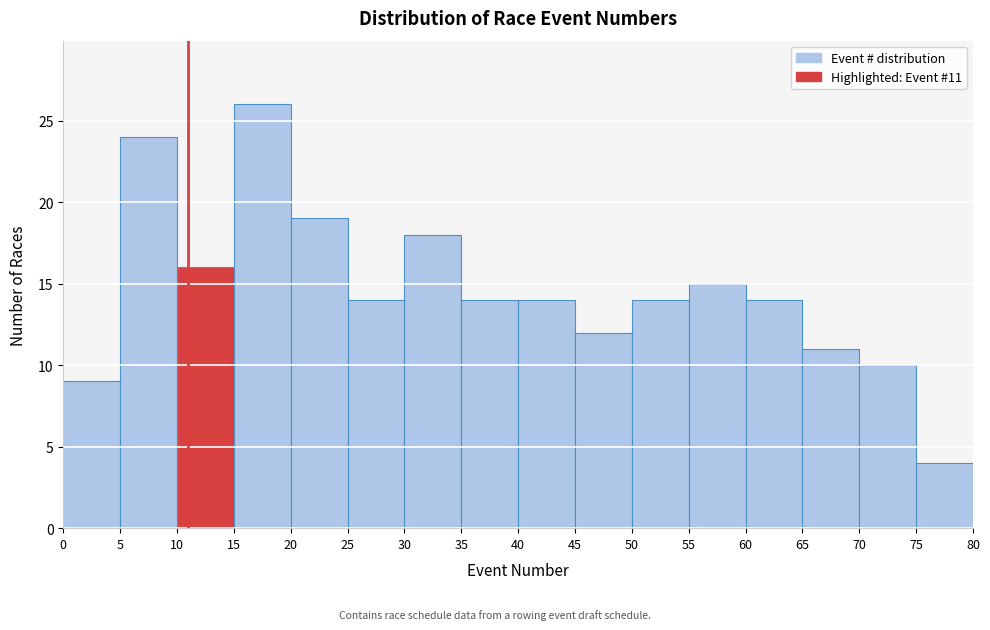

Over which range of the x-axis is the bar tallest?

15 to 20